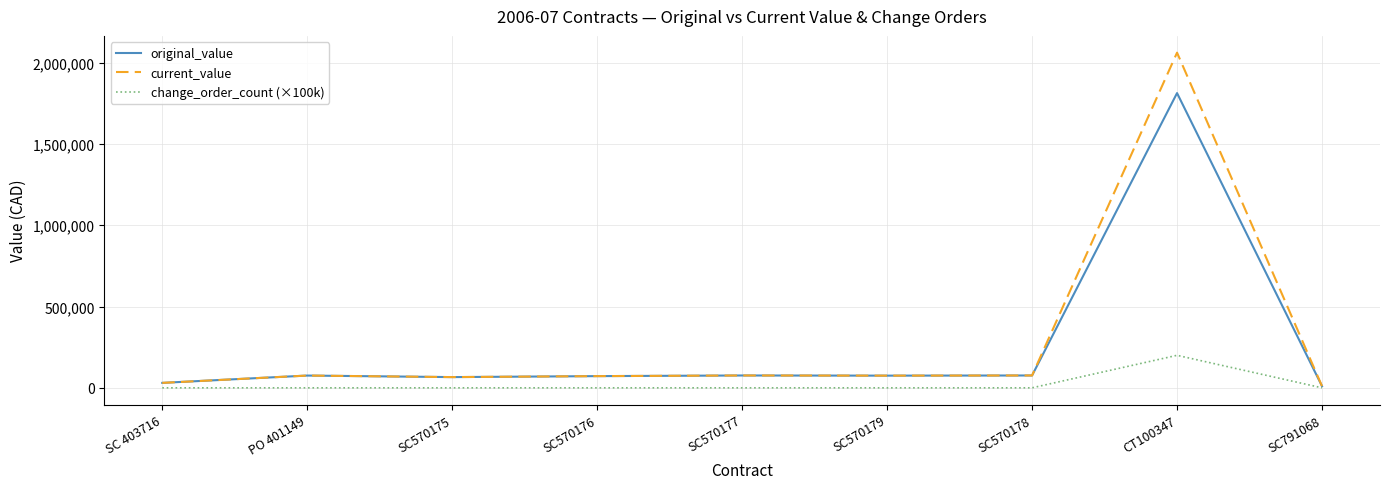

What is the greatest value displayed?

2062195.3